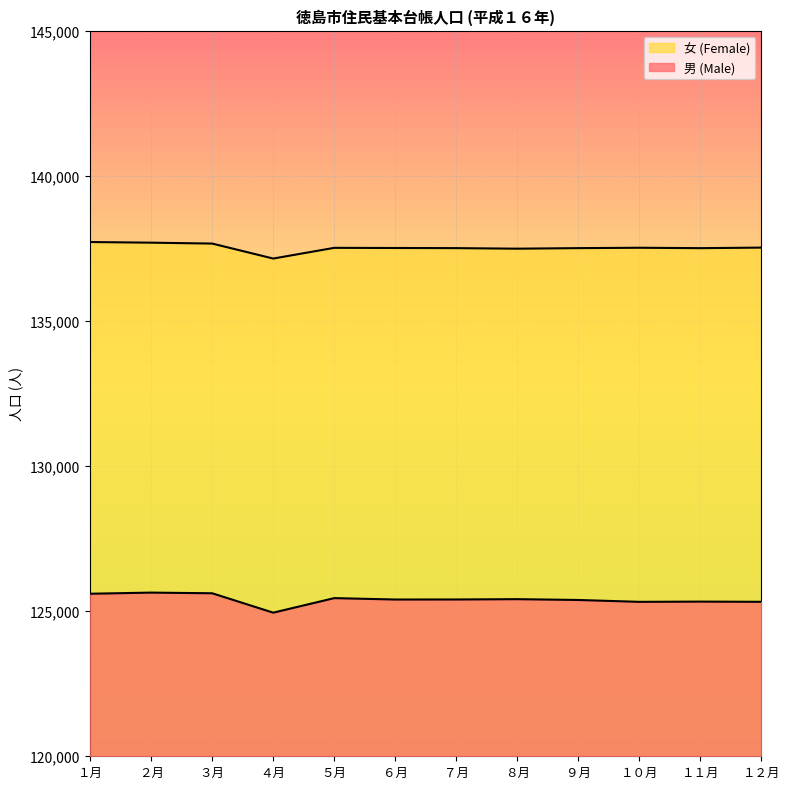

What is the difference between the highest and lowest values at ６月?

12109